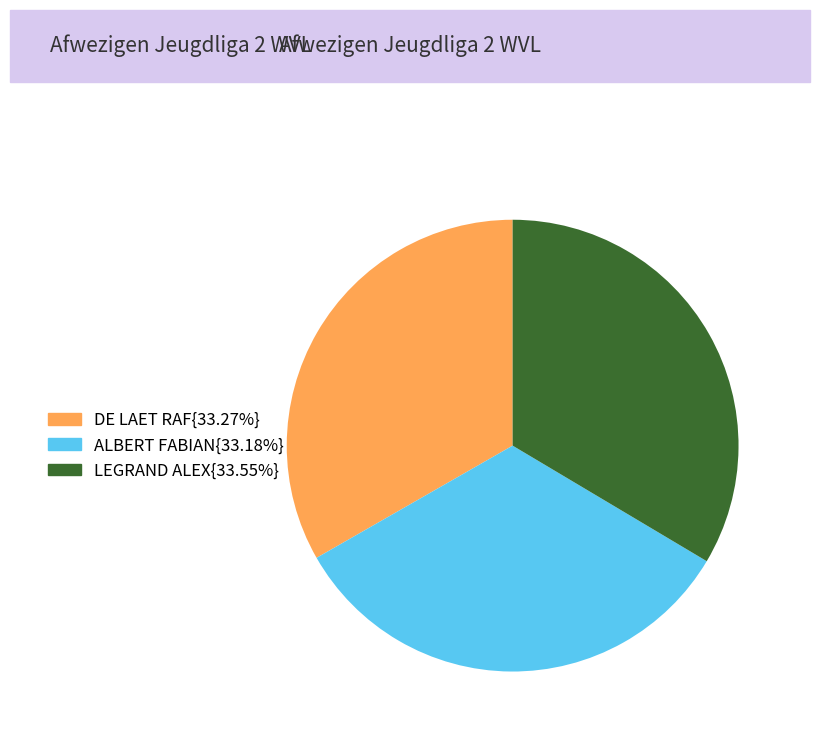

Count the number of slices in the pie.

3